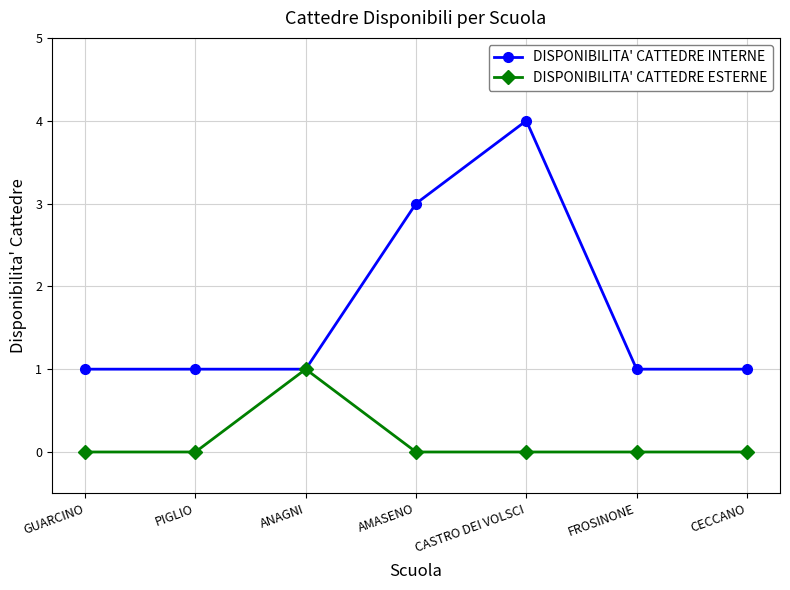

What is the lowest value of the DISPONIBILITA' CATTEDRE INTERNE series?

1